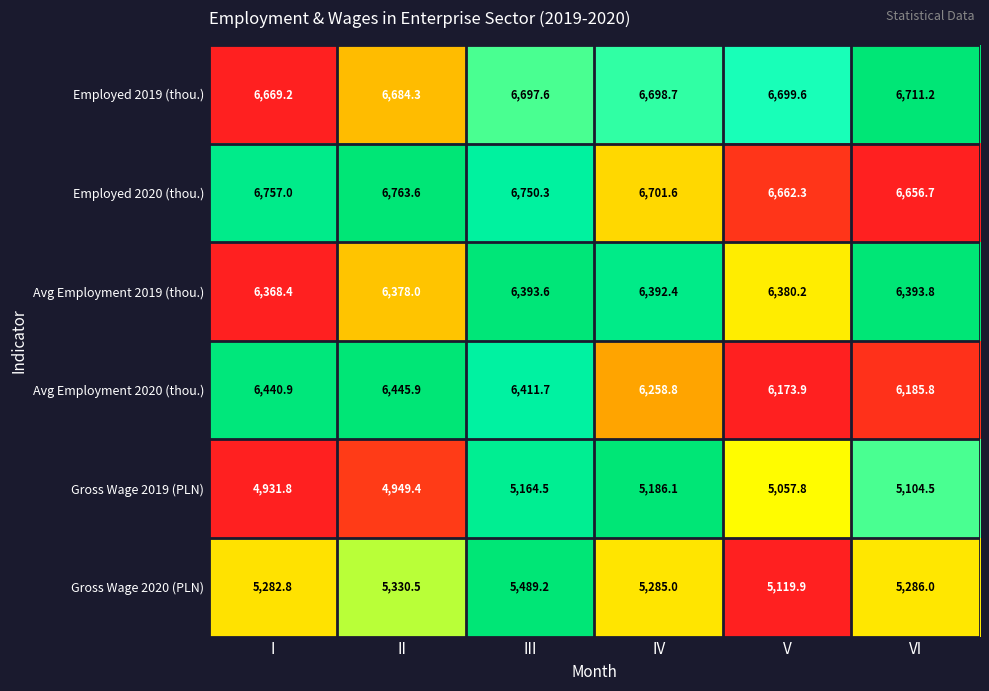

Which series changed the most between III and IV?

Gross Wage 2020 (PLN)